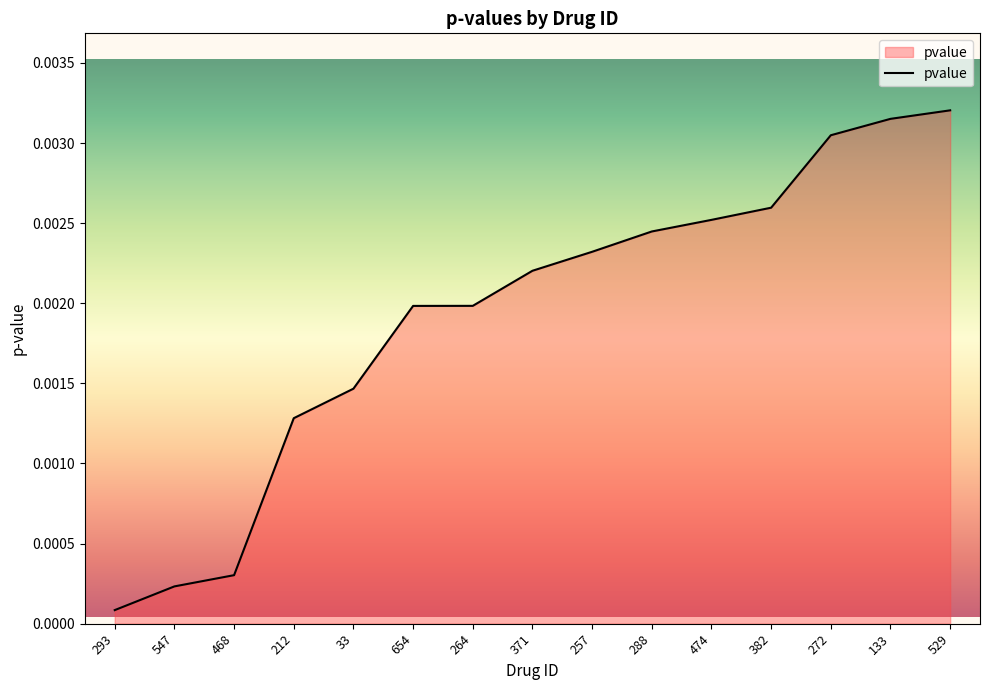

At which label is the value closest to 0?

293